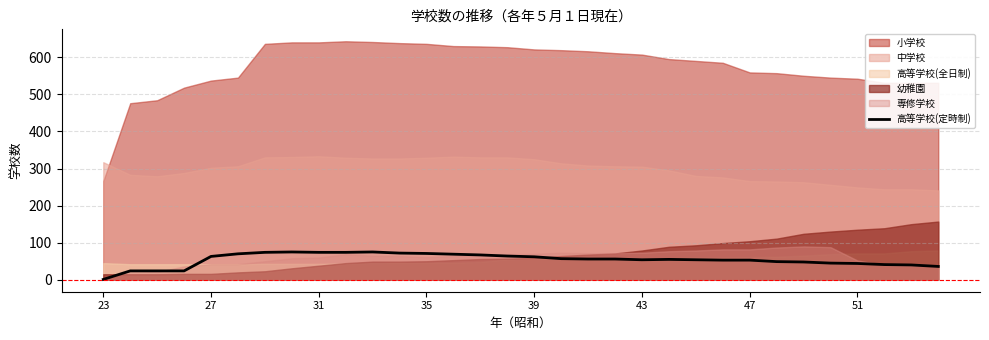

The value of 高等学校(定時制) at 27 is 27. True or false?

False